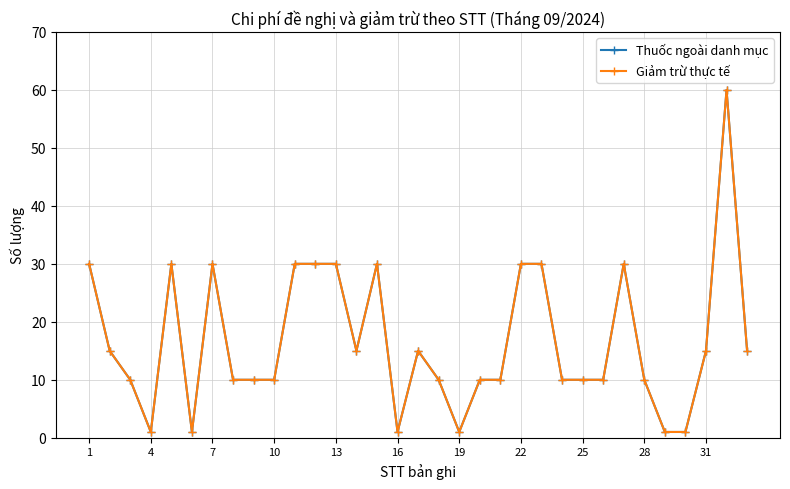

True or false: Giảm trừ thực tế and Thuốc ngoài danh mục intersect in this chart.

False